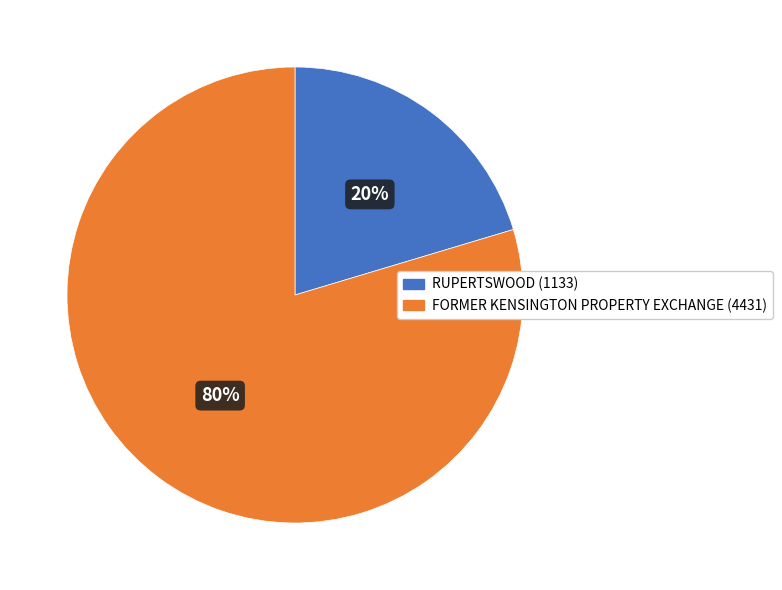

Which slice is the smallest?

RUPERTSWOOD